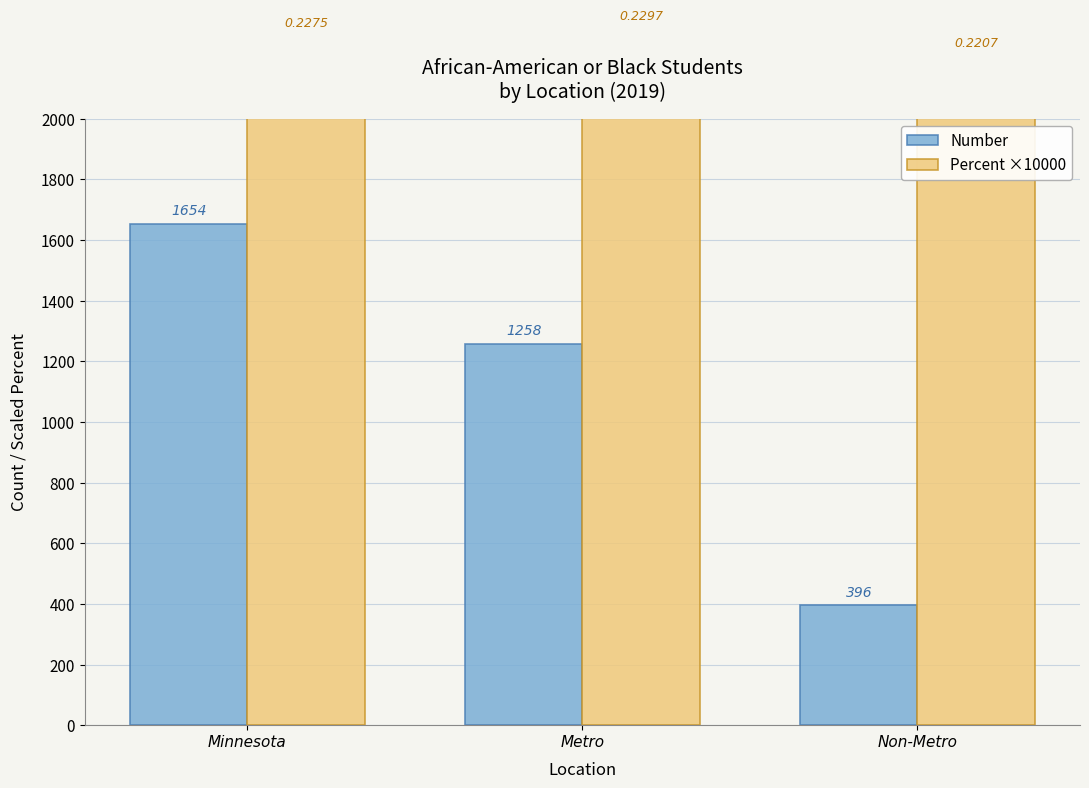

What is the sum of the Number values at Non-Metro and Metro?

1654.0